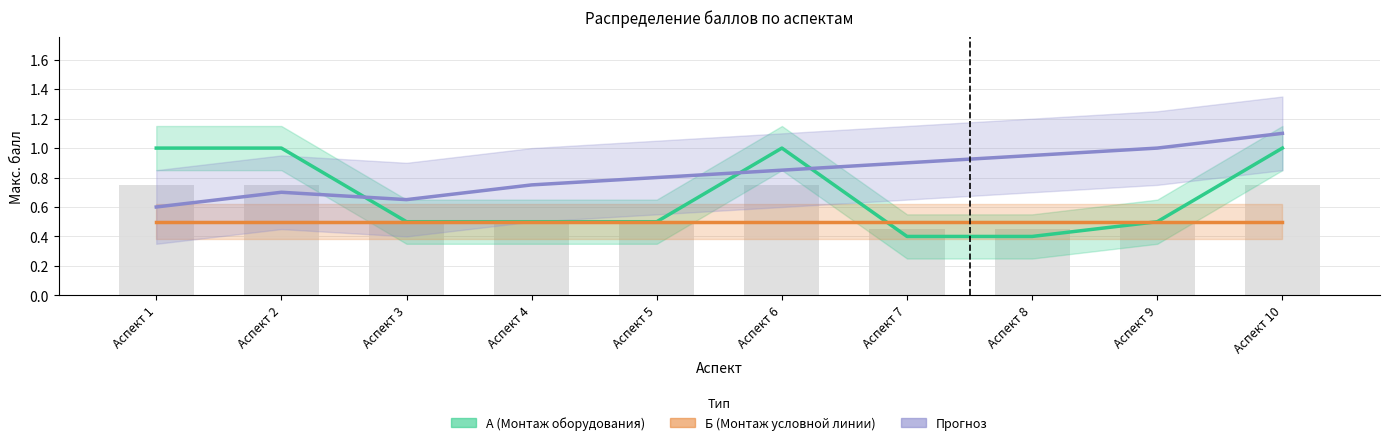

What is the difference between the highest and lowest values at Аспект 8?

0.5